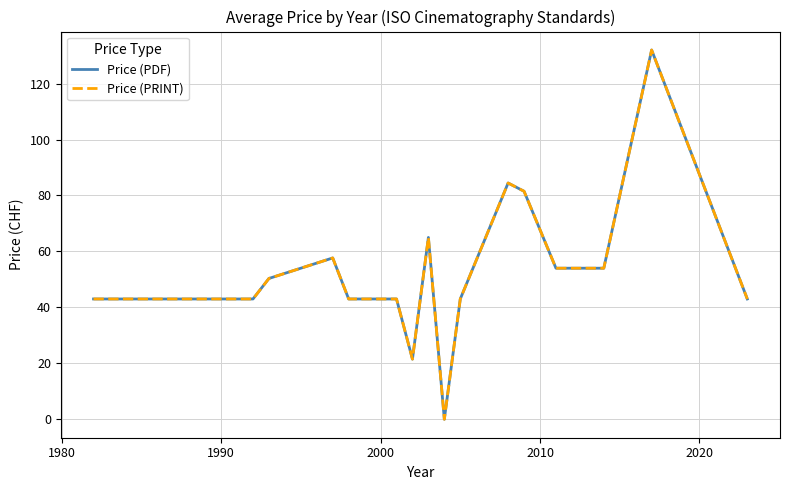

Rank the series by their maximum value, from lowest to highest.

Price (PDF), Price (PRINT)